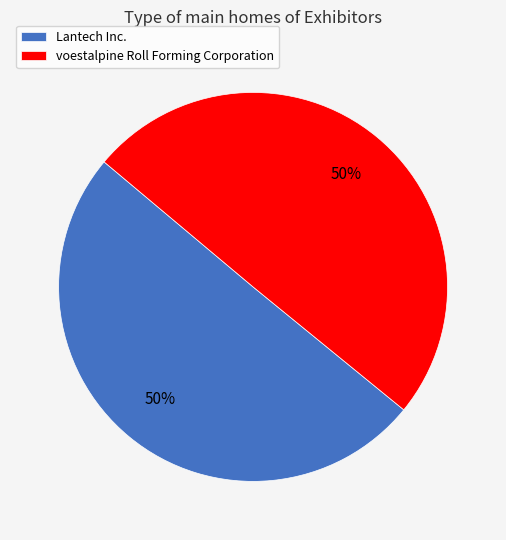

What is the ratio of the value at voestalpine Roll Forming Corporation to the value at Lantech Inc.?

1.0